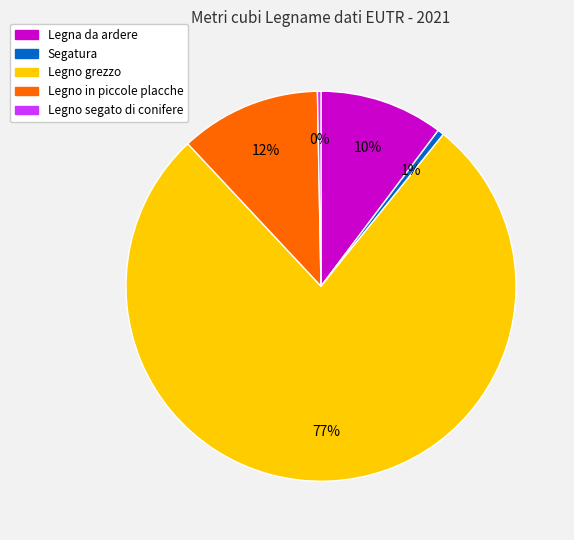

To the nearest percent, what is the difference between the Legna da ardere and Legno segato di conifere slice percentages?

10%